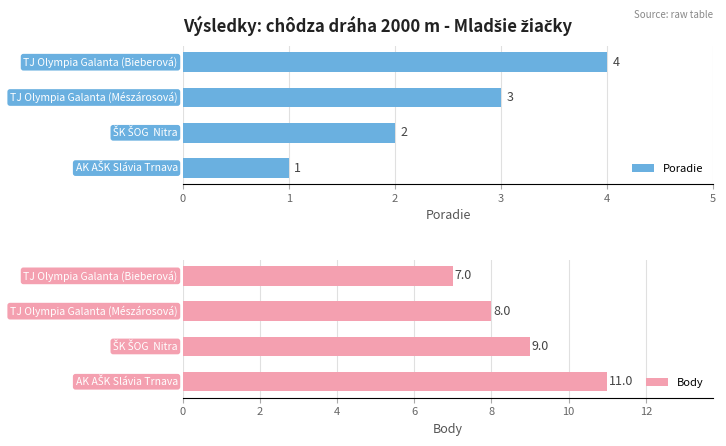

What is the value of the Poradie bar at the 2nd from the left?

2